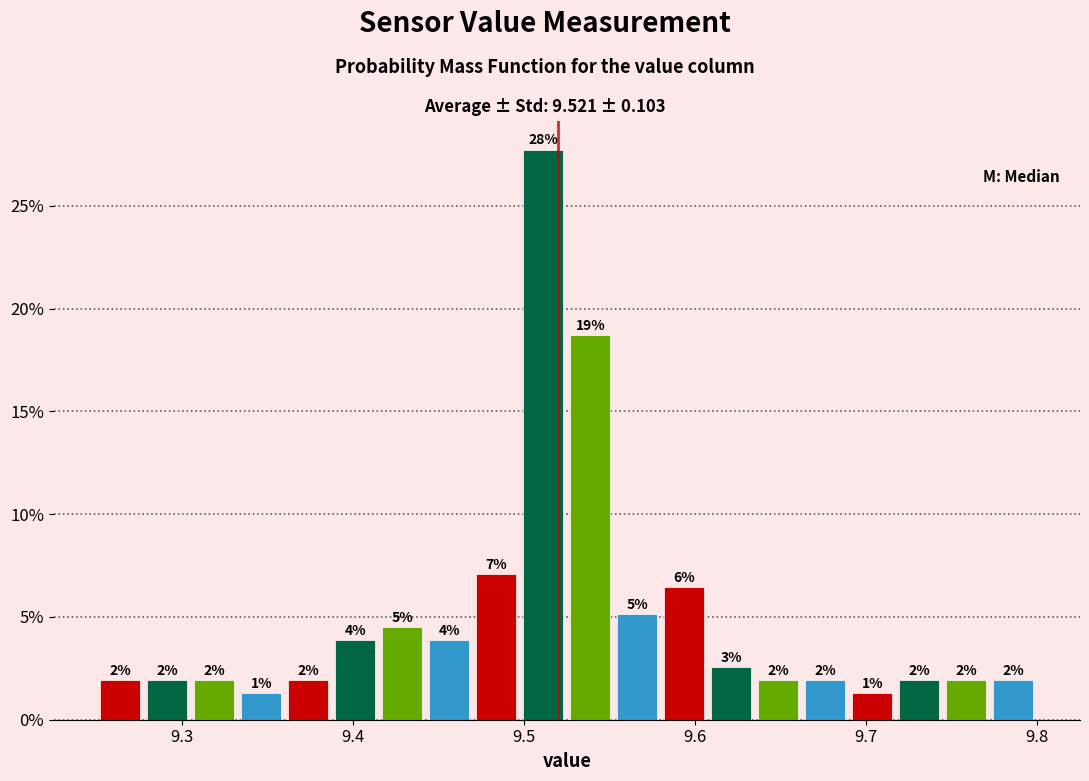

Read against the x-axis, roughly where is the centre of the tallest bar?

9.51